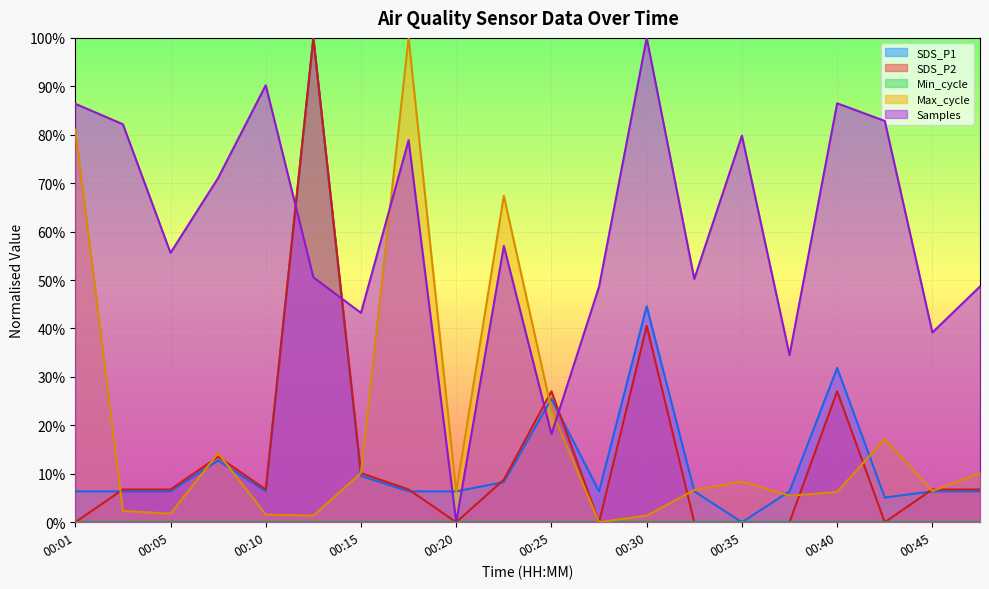

Which category has the lowest value in the SDS_P1 series?

00:35